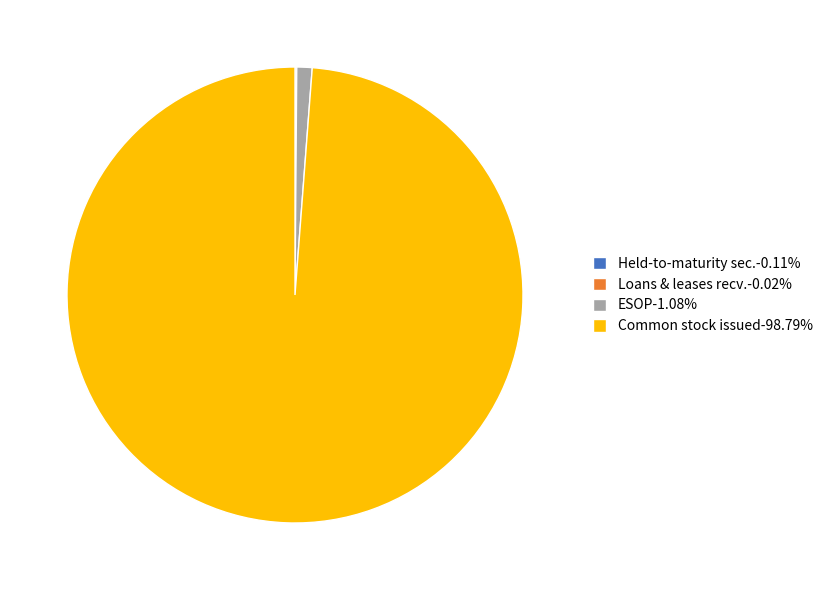

Is there a majority slice in this chart?

Yes